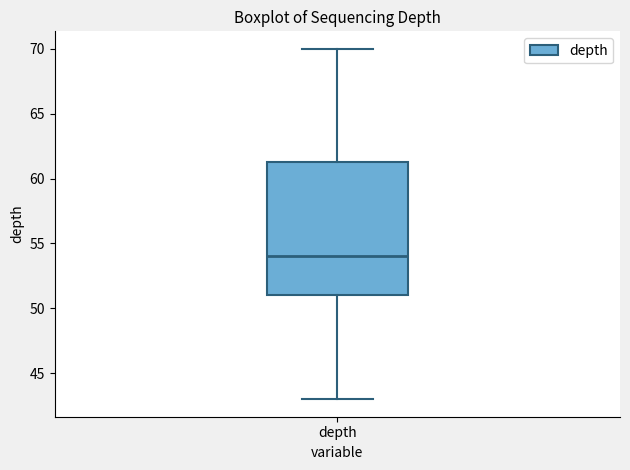

Where is the lower edge of the box for depth on the y-axis? The values are not printed on the chart, so give them approximately, as read against the axis.

51.0